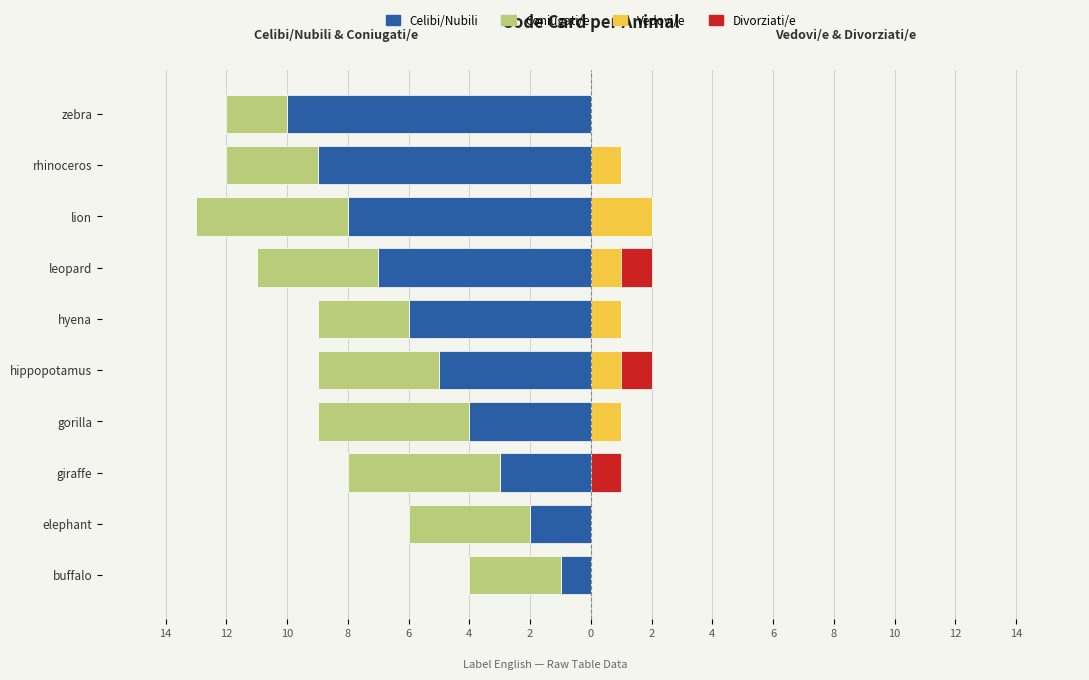

How many Coniugati/e values are between -5 and -3?

9